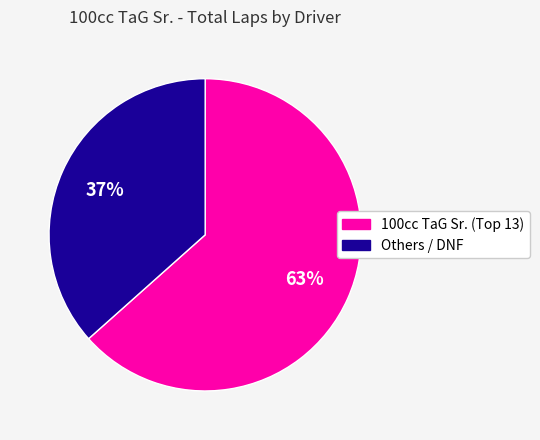

To the nearest percent, what is the average slice percentage?

50%